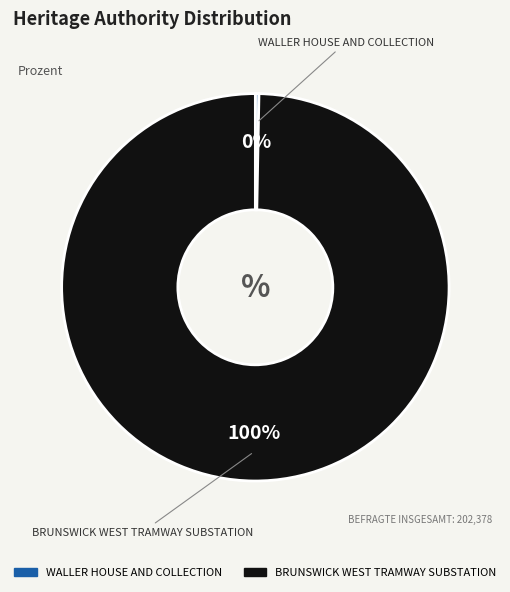

Rank the categories by value from highest to lowest.

BRUNSWICK WEST TRAMWAY SUBSTATION, WALLER HOUSE AND COLLECTION